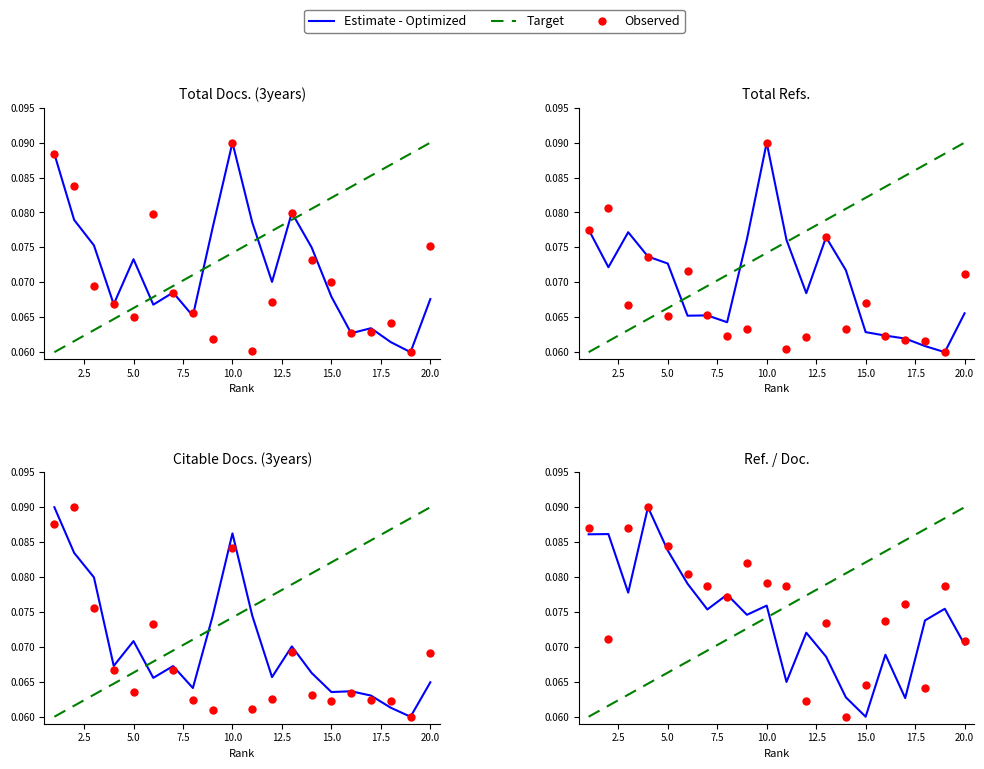

What are all the series names shown in the legend?

Estimate - Optimized, Target, Observed